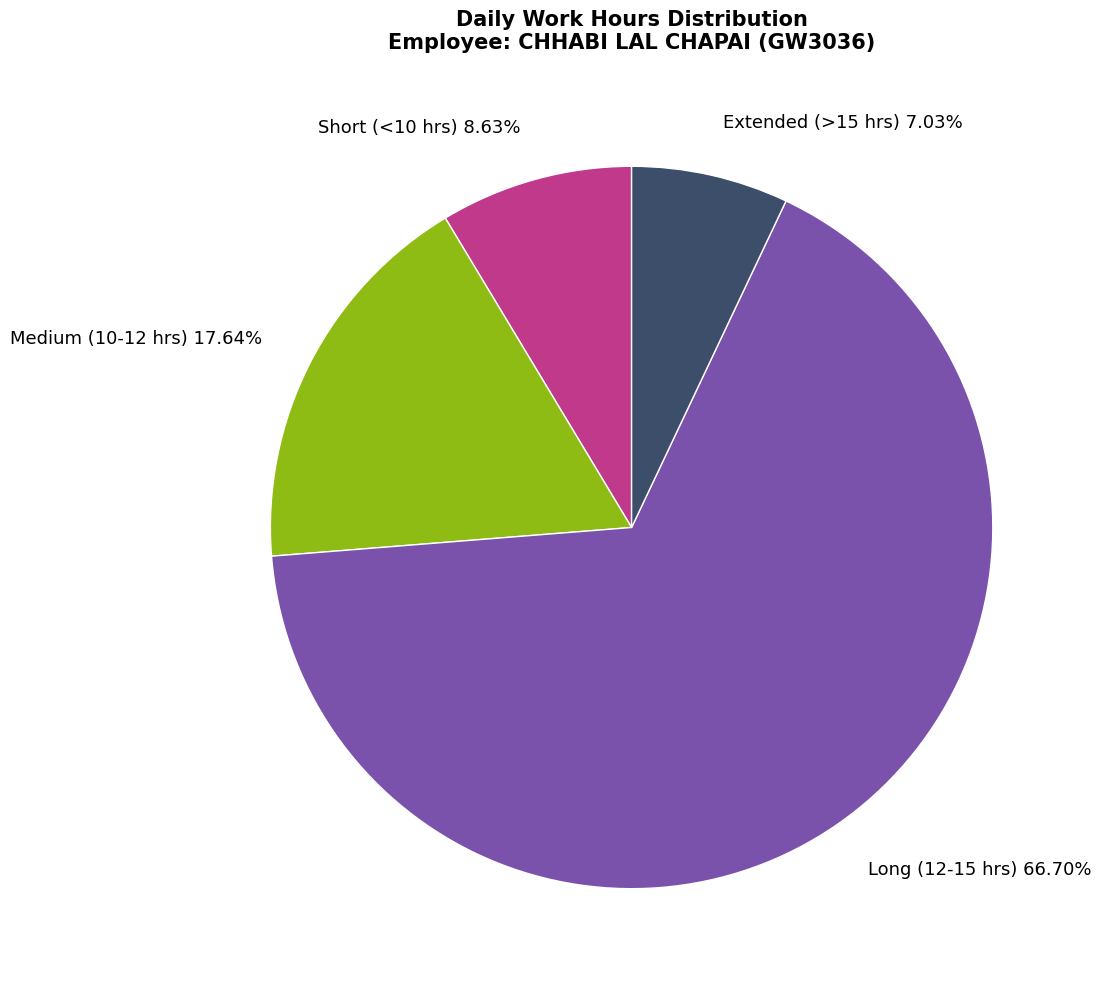

Approximately how many times larger is the value at Extended (>15 hrs) compared to Medium (10-12 hrs)?

0.4